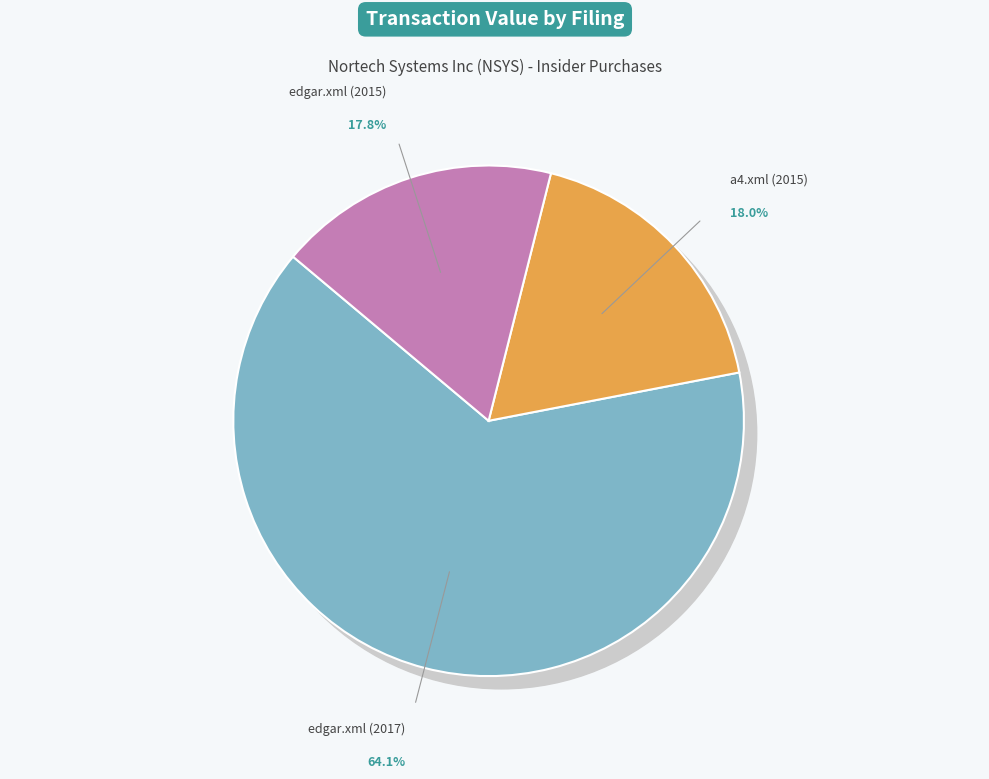

Is there any slice that represents more than half of the pie?

Yes